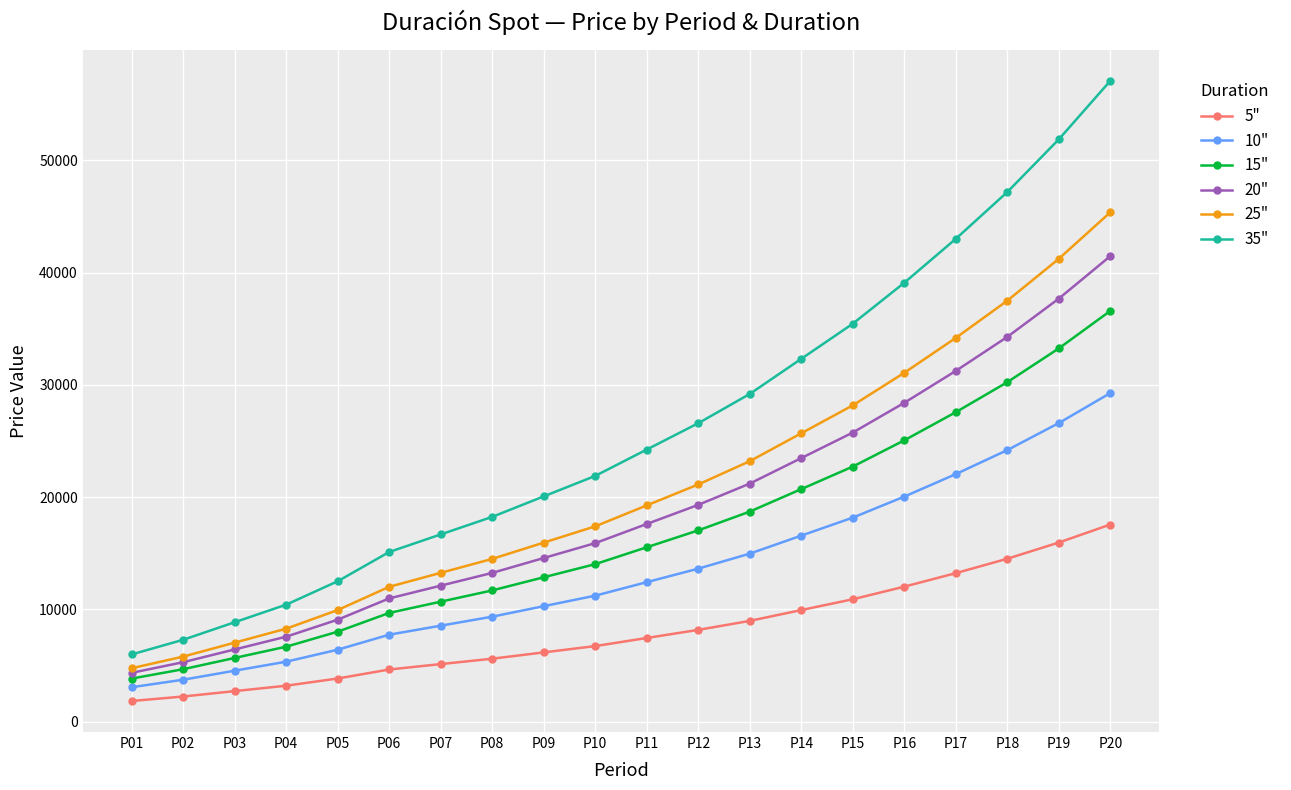

Does the chart display data point markers on the line(s)?

Yes